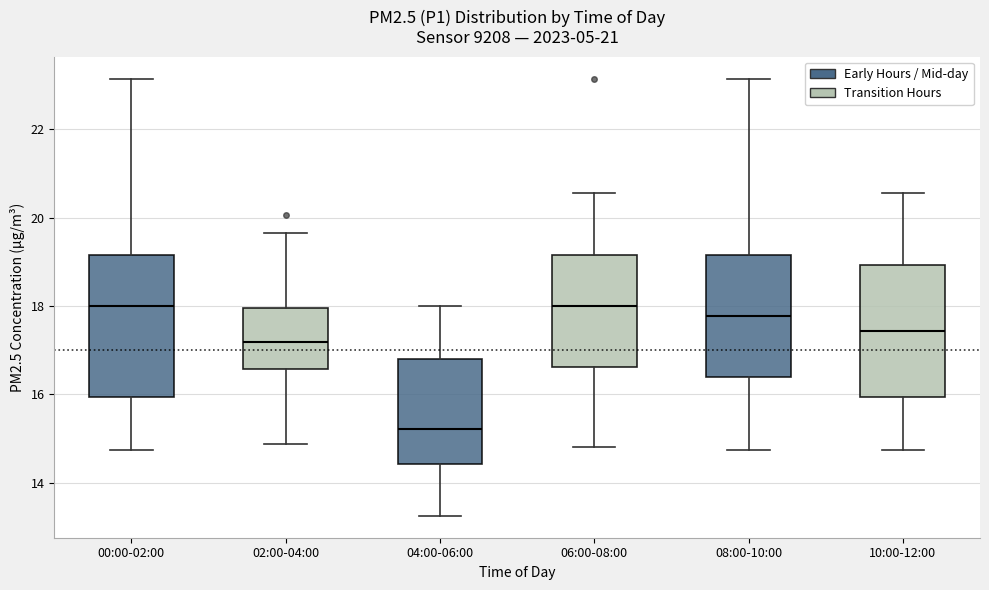

Reading left to right, transcribe this box plot: for each box, give where its median line is, the range the box spans, and where its two whiskers end, as read against the y-axis. The values are not printed on the chart, so give them approximately, as read against the axis.

00:00-02:00: median 18.0, box 16.0 to 19.2, whiskers 14.8 to 23.2
02:00-04:00: median 17.2, box 16.6 to 18.0, whiskers 14.8 to 19.6
04:00-06:00: median 15.2, box 14.4 to 16.8, whiskers 13.2 to 18.0
06:00-08:00: median 18.0, box 16.6 to 19.2, whiskers 14.8 to 20.6
08:00-10:00: median 17.8, box 16.4 to 19.2, whiskers 14.8 to 23.2
10:00-12:00: median 17.4, box 16.0 to 19.0, whiskers 14.8 to 20.6